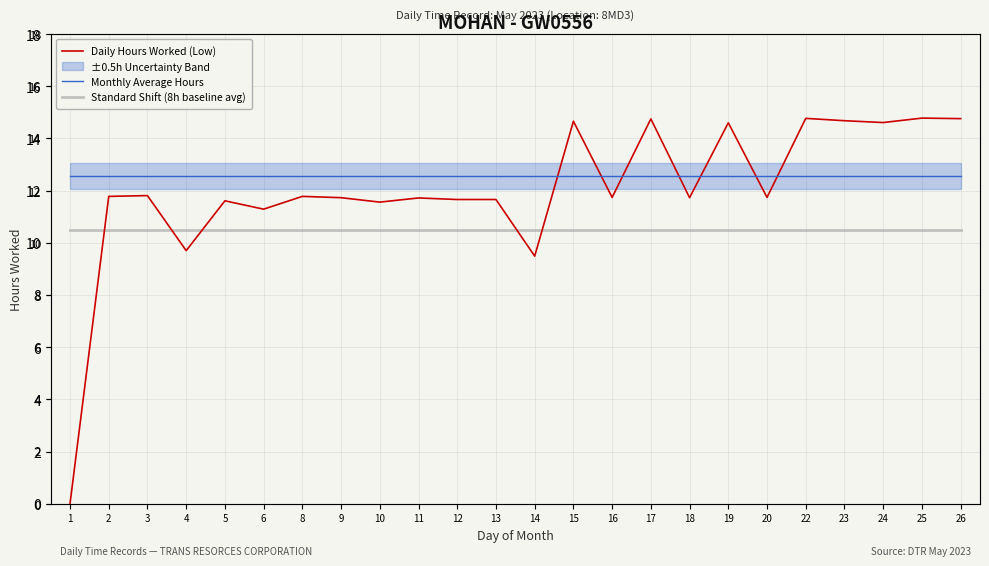

Is it true that Standard Shift (8h baseline avg) equals 2.4 at 10?

False